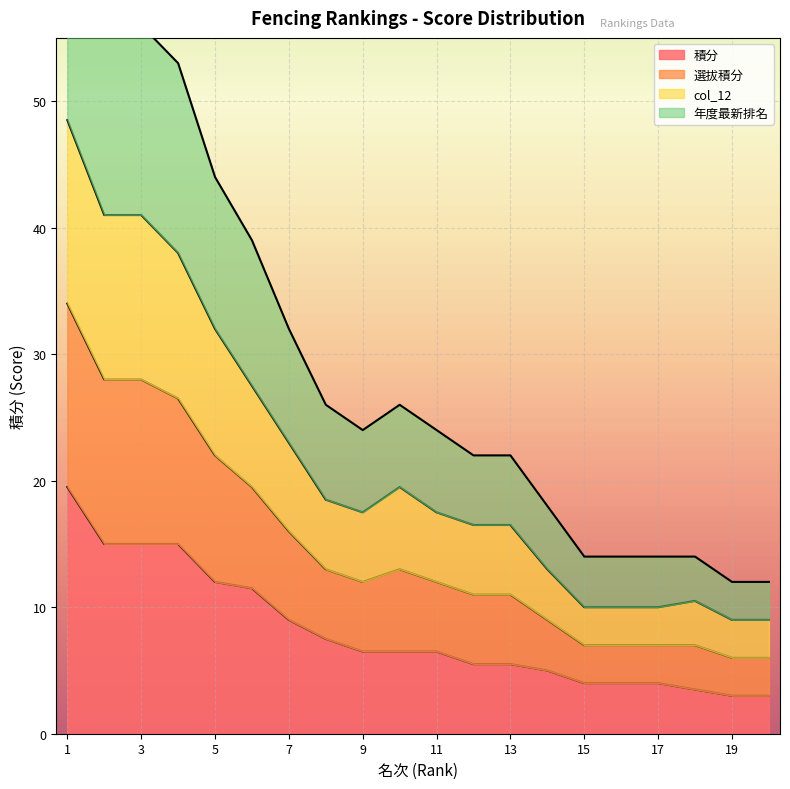

What is the spread (max minus min) of values at 20?

9.0